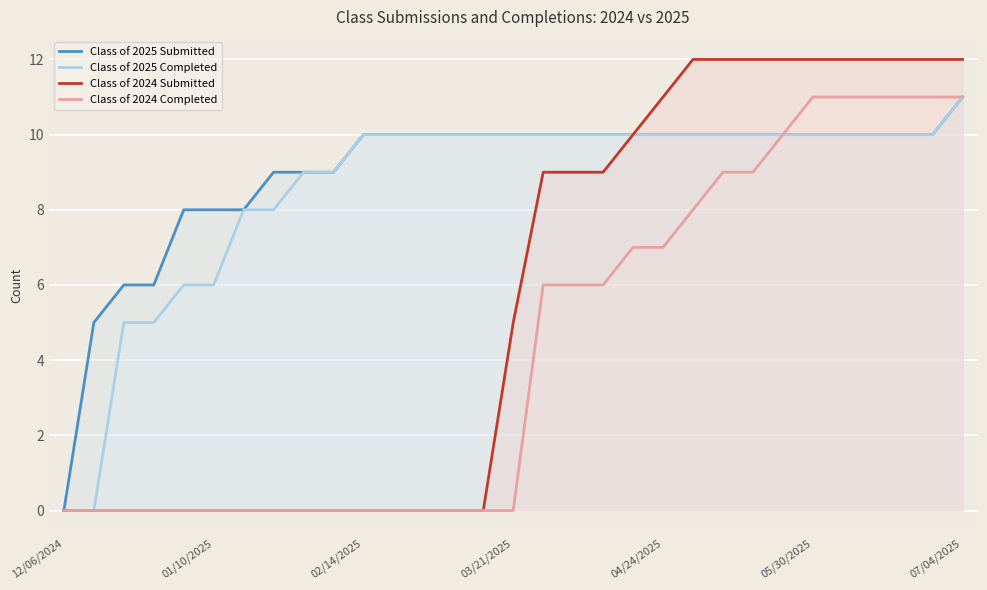

Where is Class of 2024 Completed nearest to the value 5?

16